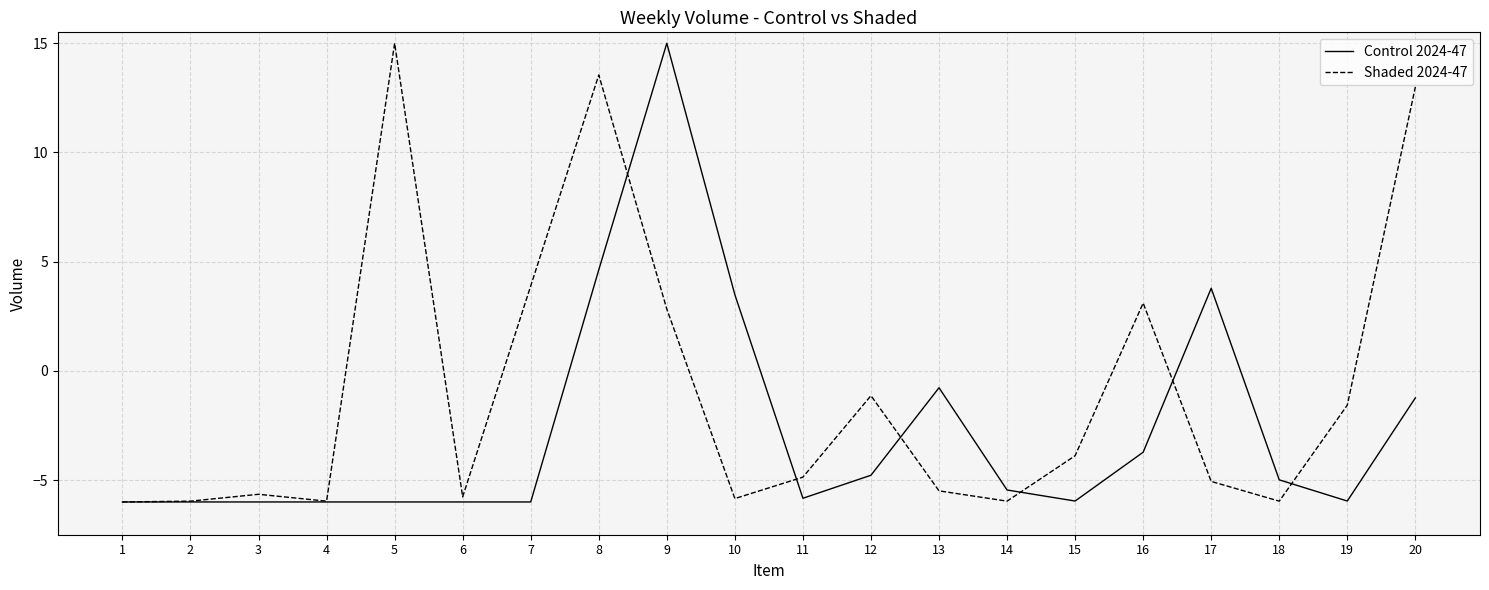

What is the difference between the maximum and minimum values in the Control 2024-47 series?

21.0